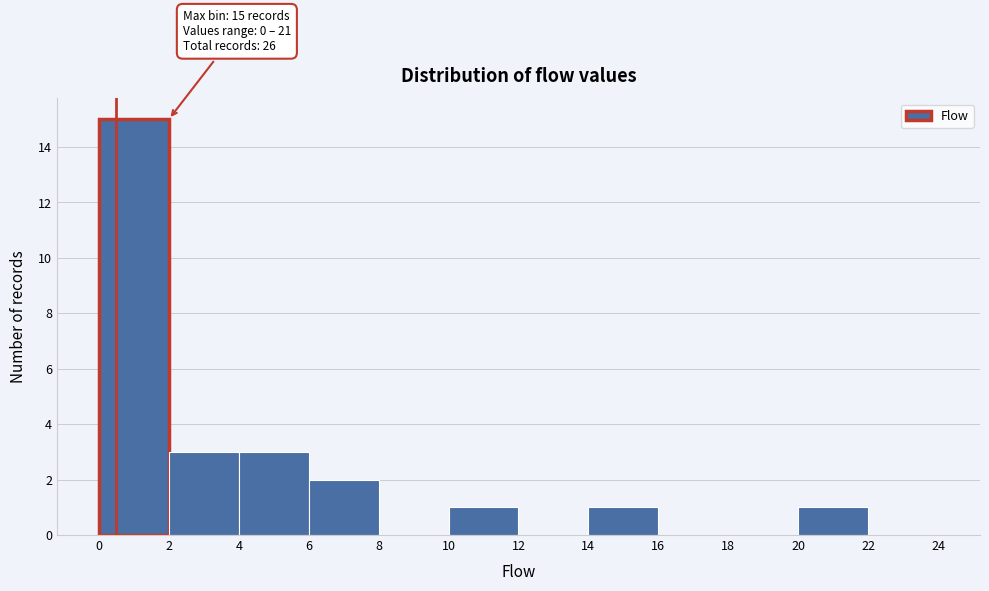

Over which range of the x-axis is the bar tallest?

0 to 2